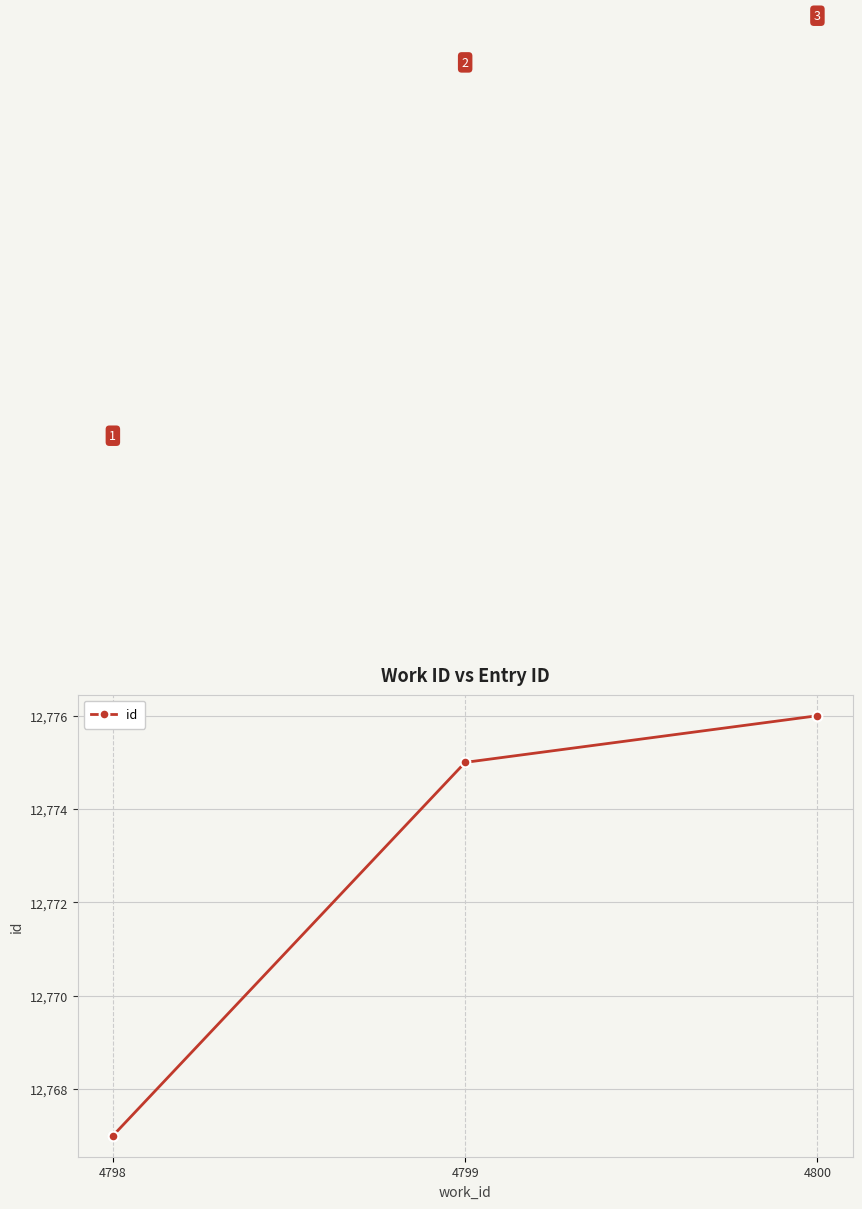

List the labels in order of value, smallest first.

4798, 4799, 4800